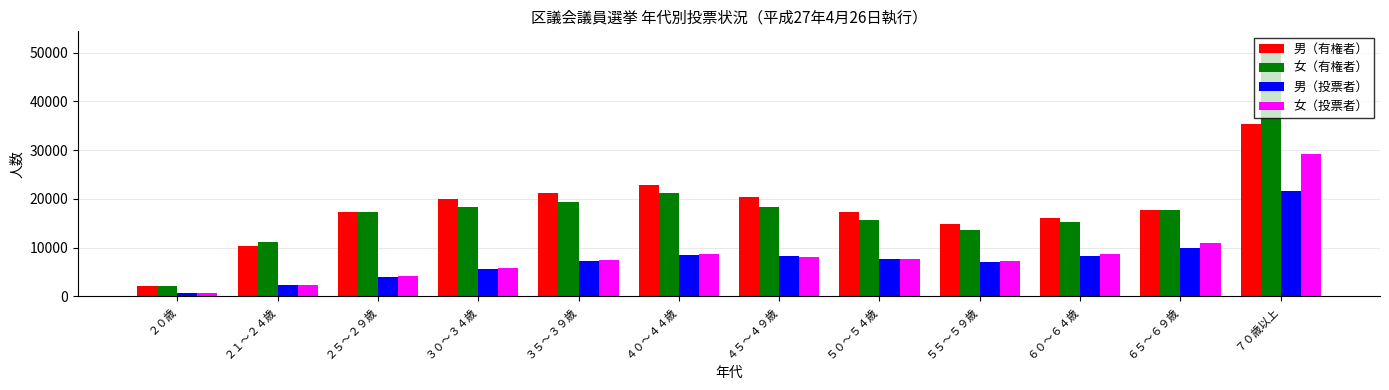

At how many categories does at least one series exceed 42940?

1